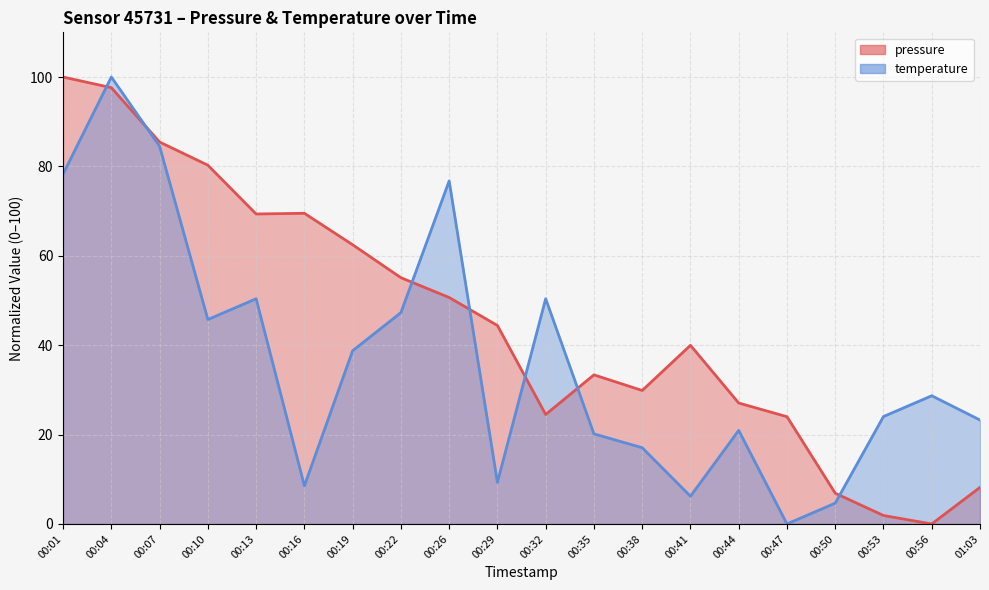

Reading left to right, list all the values displayed in this chart.

pressure: 00:01=100.0	00:04=97.6	00:07=85.5	00:10=80.3	00:13=69.4	00:16=69.5	00:19=62.5	00:22=55.1	00:26=50.7	00:29=44.4	00:32=24.5	00:35=33.4	00:38=29.9	00:41=40.0	00:44=27.1	00:47=24.0	00:50=6.9	00:53=1.9	00:56=0.0	01:03=8.2
temperature: 00:01=78.3	00:04=100.0	00:07=84.5	00:10=45.7	00:13=50.4	00:16=8.5	00:19=38.8	00:22=47.3	00:26=76.7	00:29=9.3	00:32=50.4	00:35=20.2	00:38=17.1	00:41=6.2	00:44=20.9	00:47=0.0	00:50=4.7	00:53=24.0	00:56=28.7	01:03=23.3